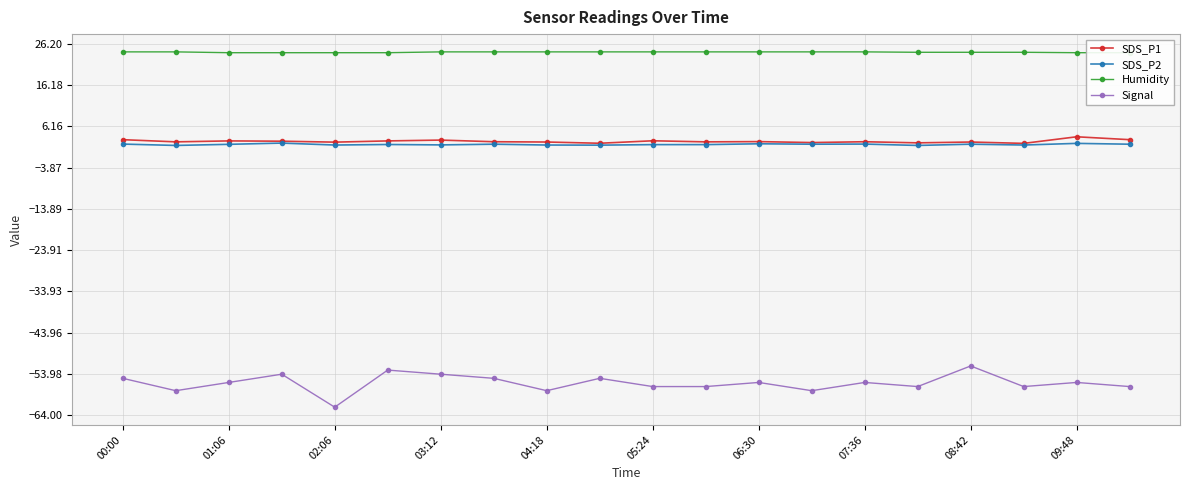

The Signal series shows -52.0 at 08:42. True or false?

True